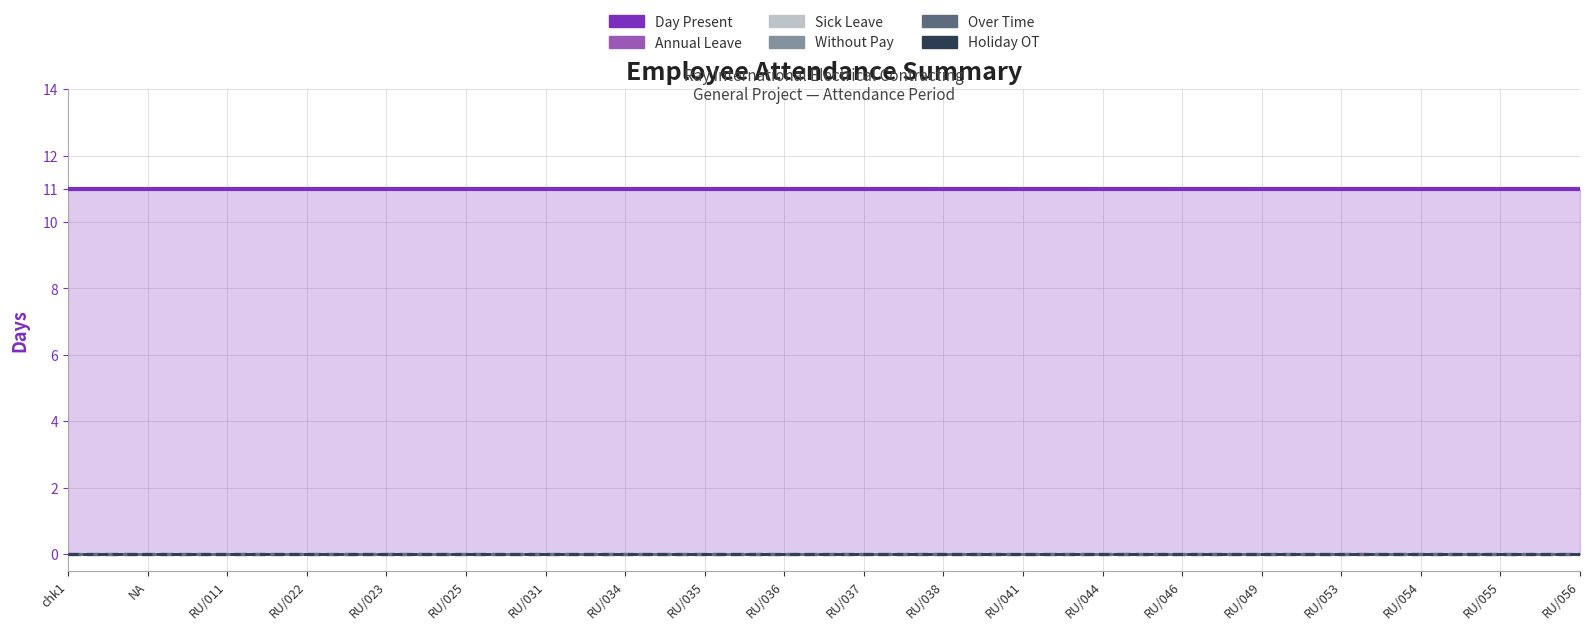

Does the chart display data point markers on the line(s)?

No